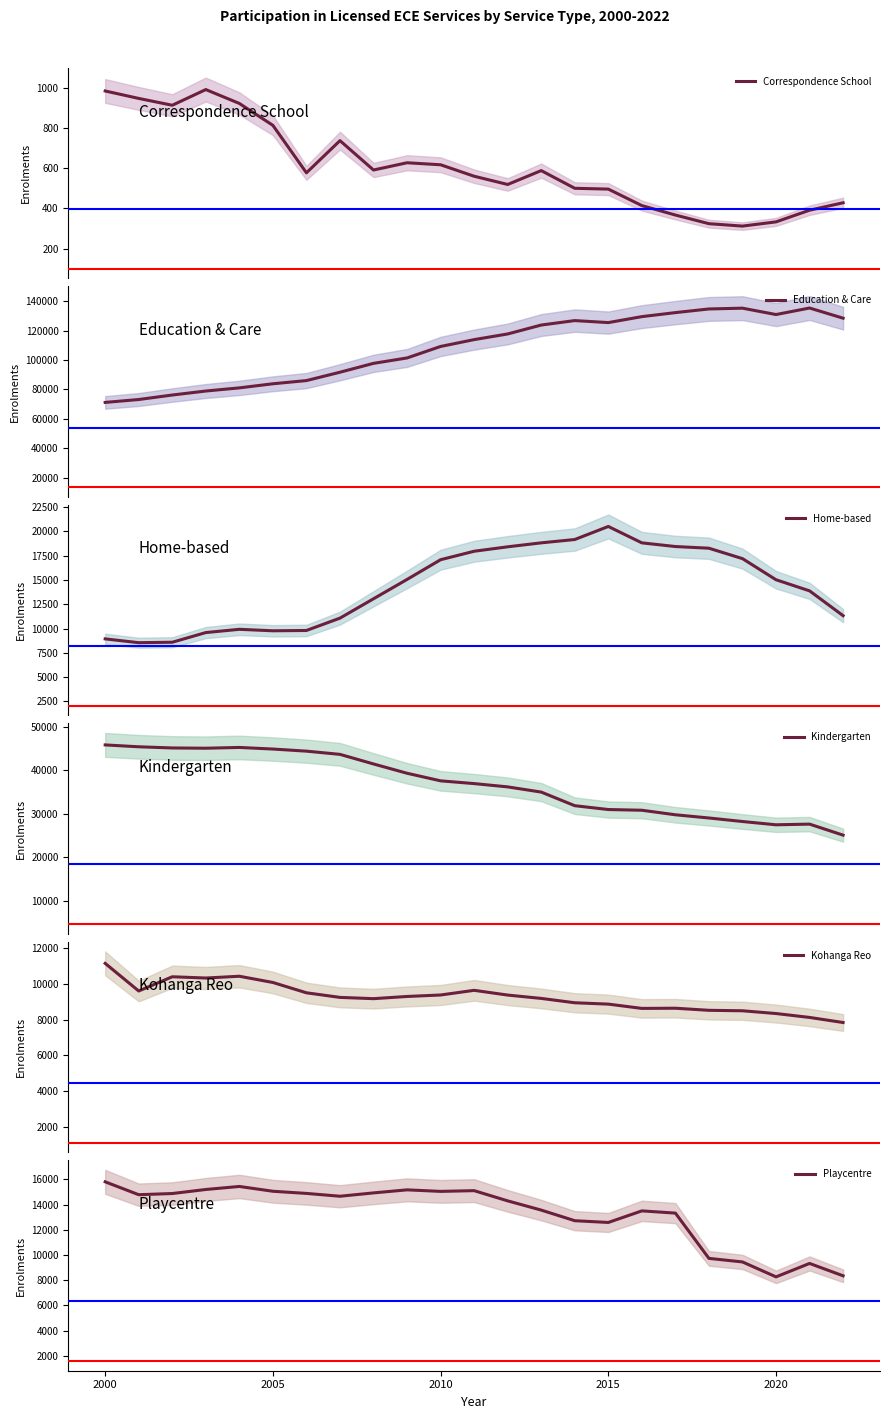

What is the highest value of the Kohanga Reo series?

11138